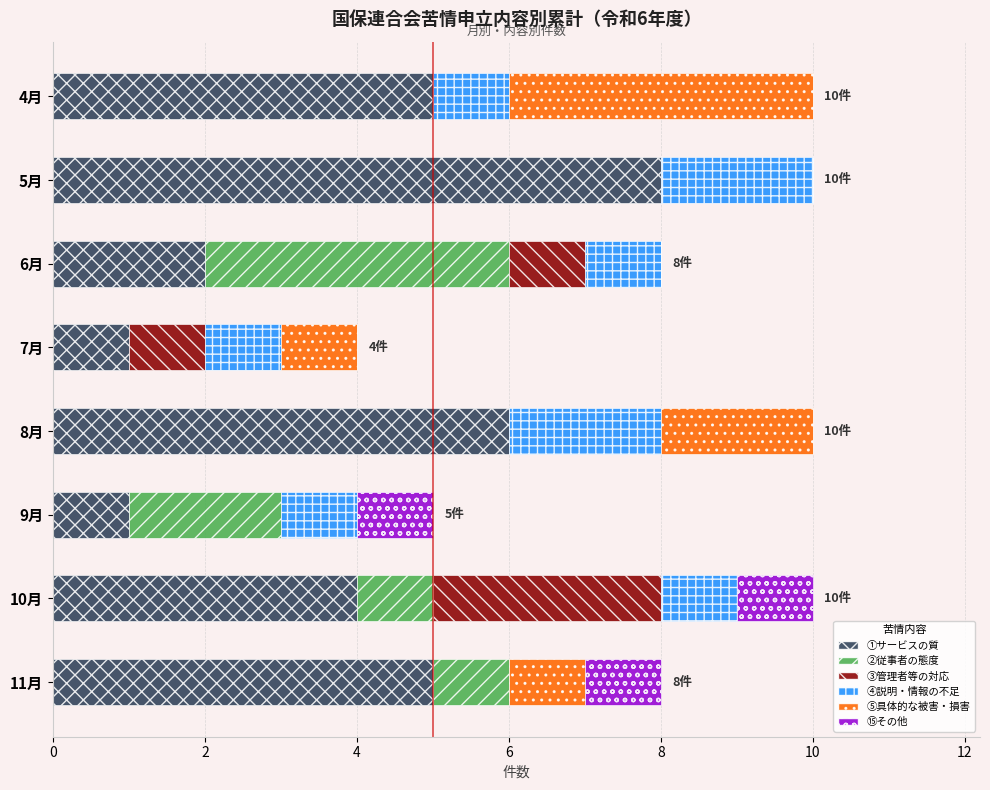

Which category has the highest value in the ①サービスの質 series?

5月